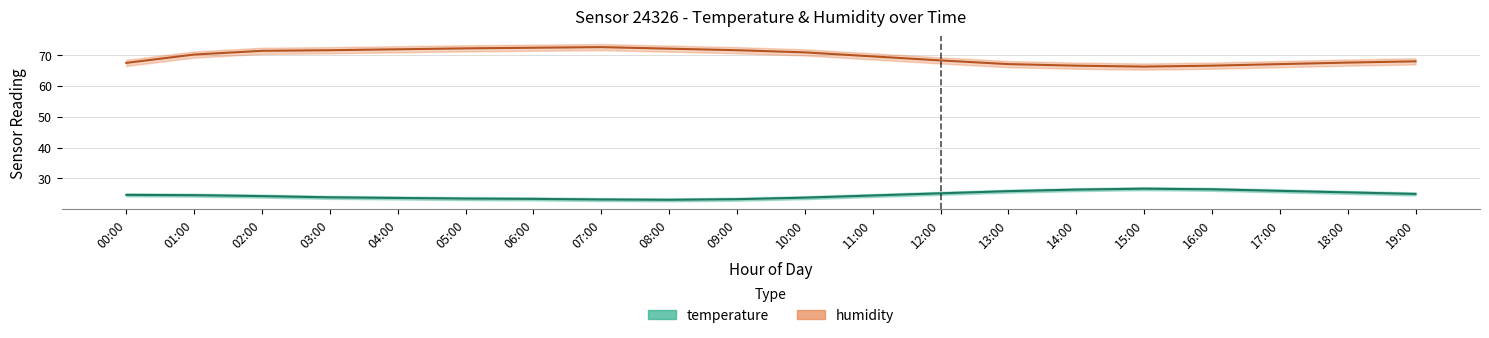

Does the chart display data point markers on the line(s)?

No